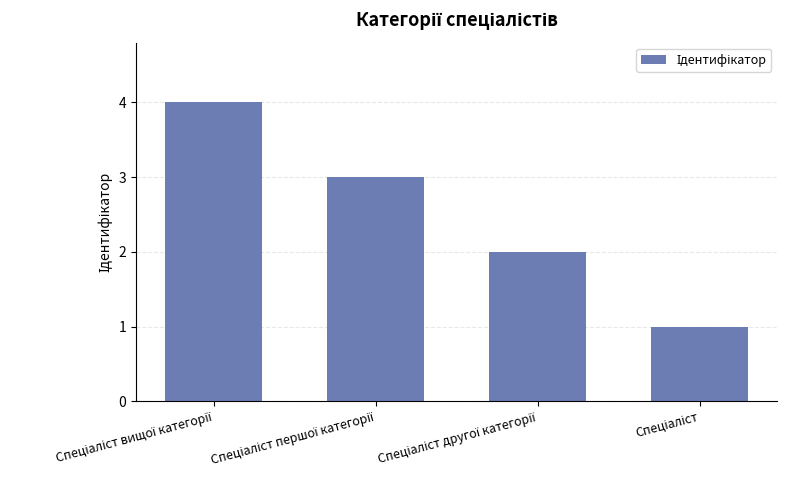

What is the maximum value shown in the chart?

4